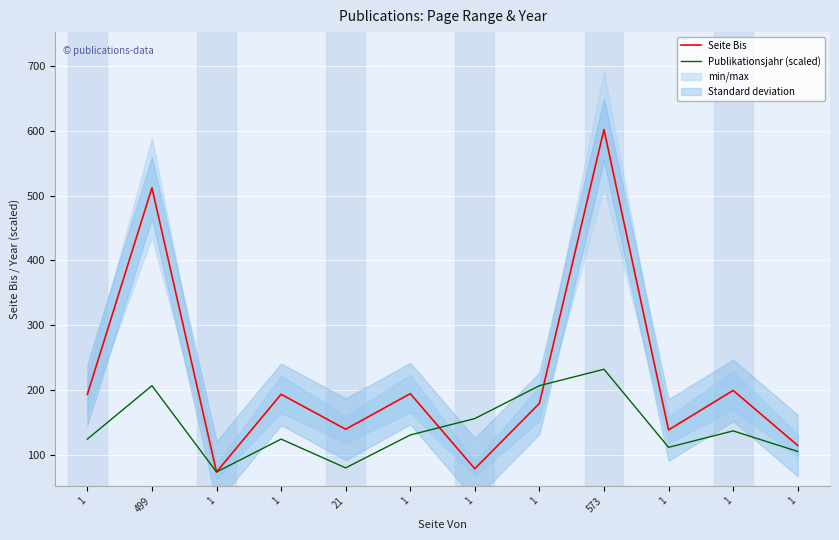

In Seite Bis, how many points are lower than both neighbors (excluding endpoints)?

4